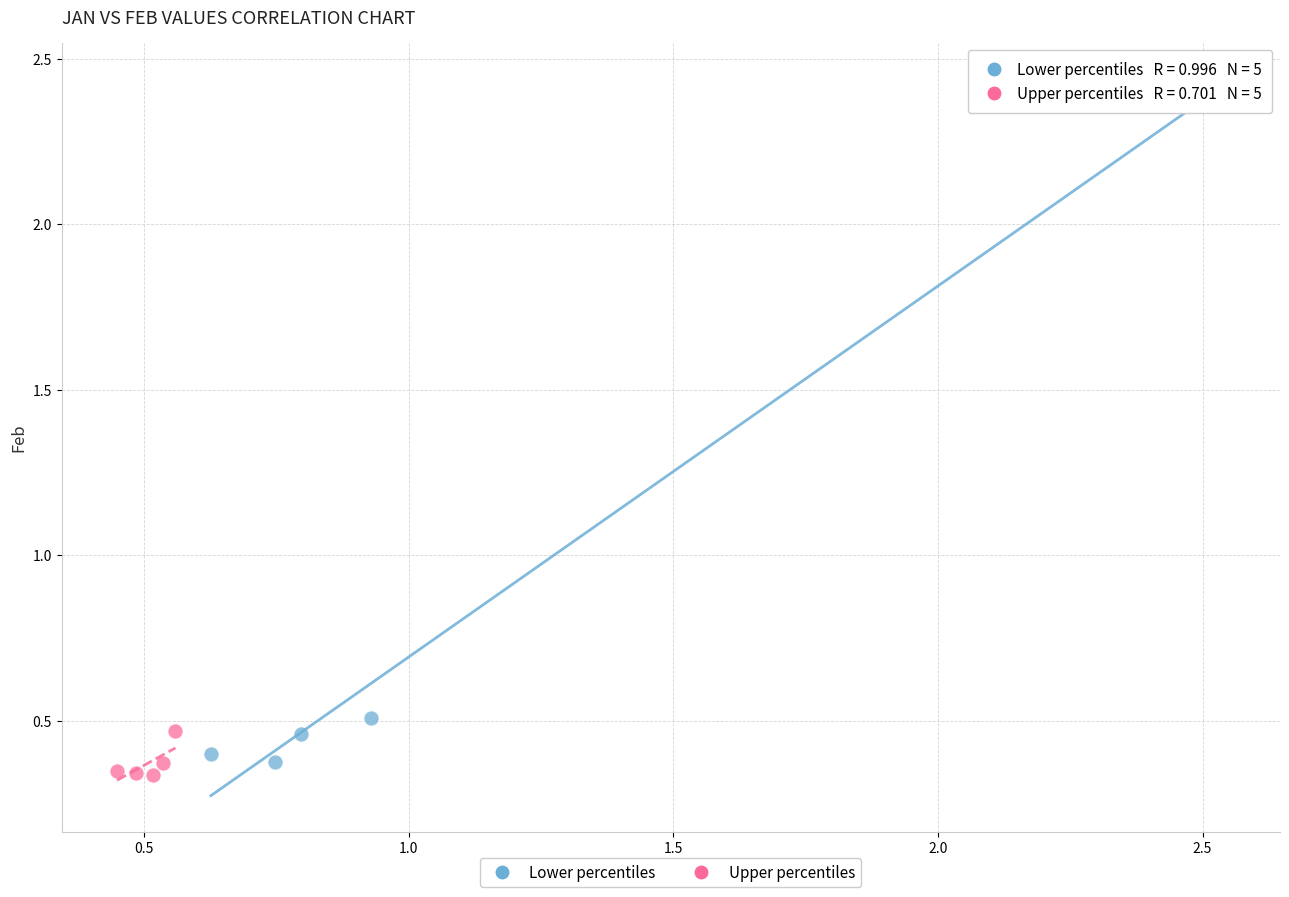

Which series has the widest spread of Y values?

Lower percentiles